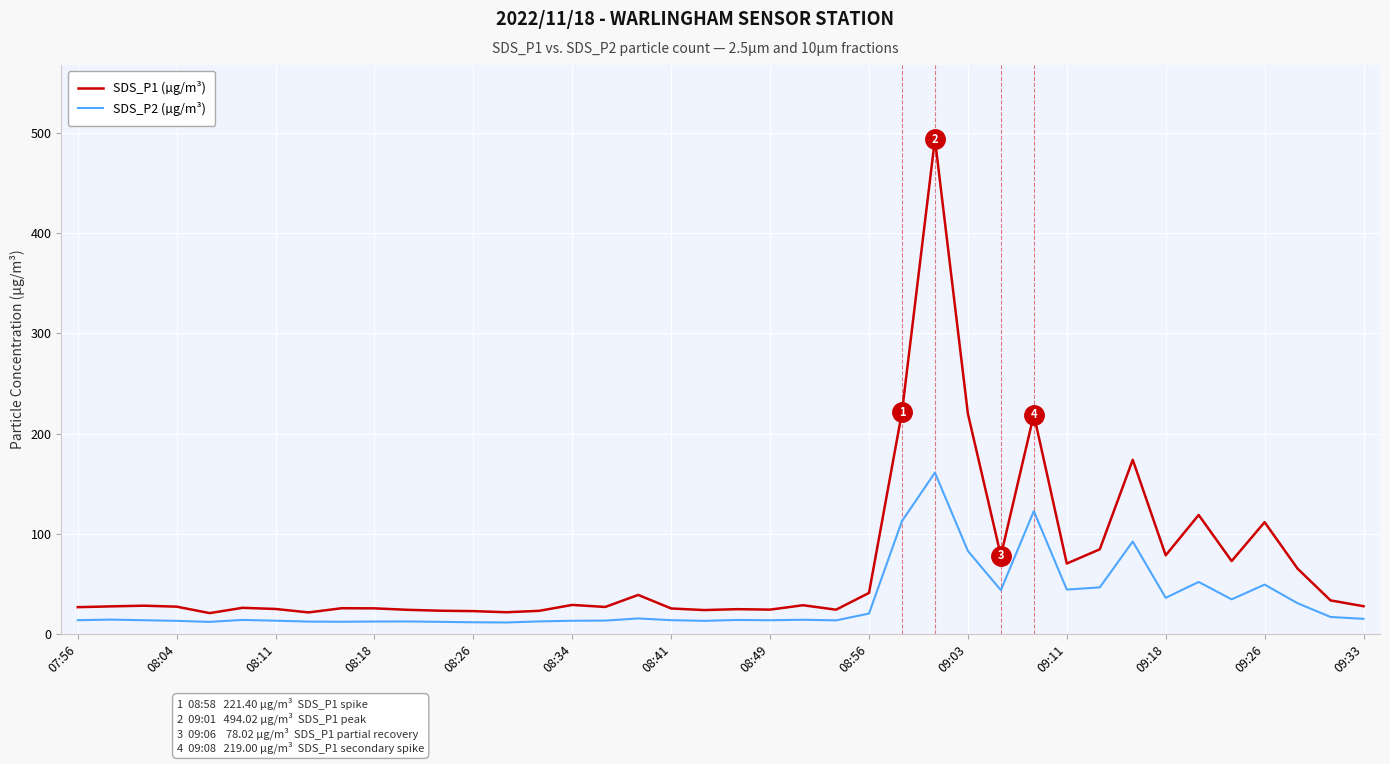

How many lines are shown in the chart?

2